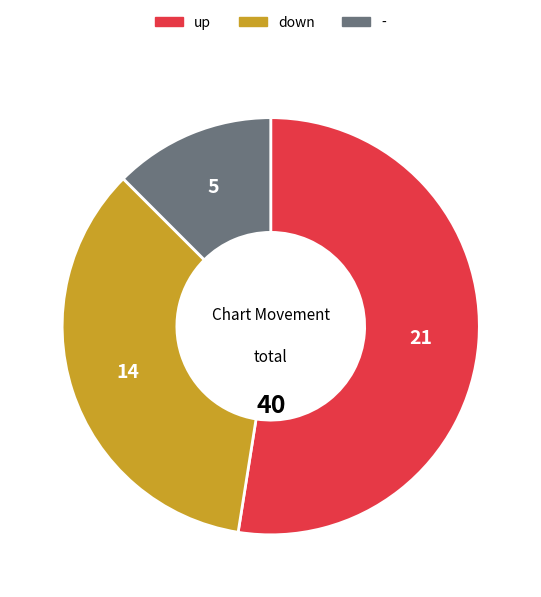

Is the sum of - and down greater than half?

No